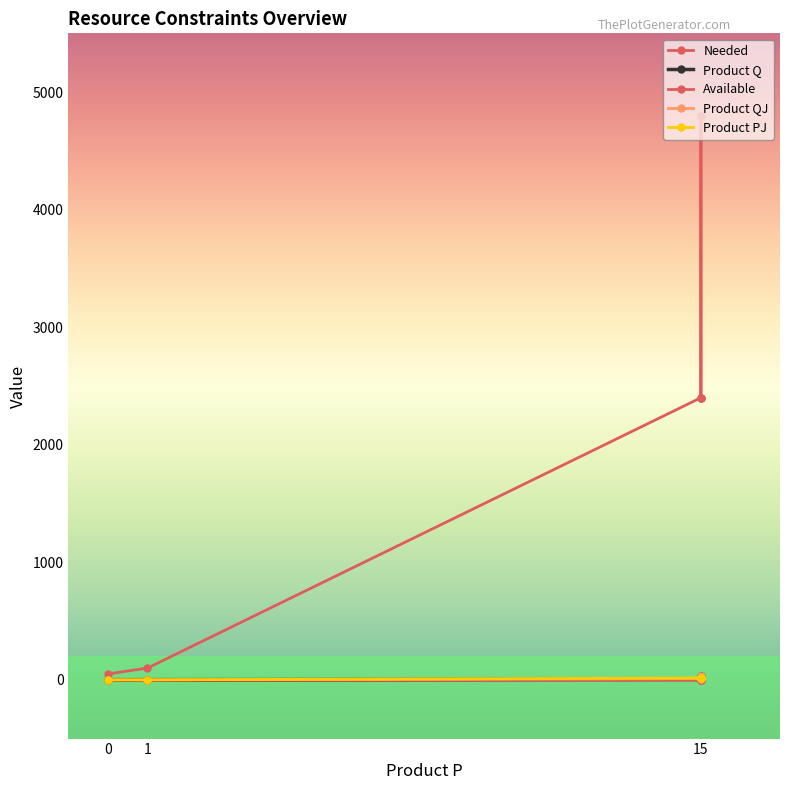

What is the spread (max minus min) of values at 15?

2400